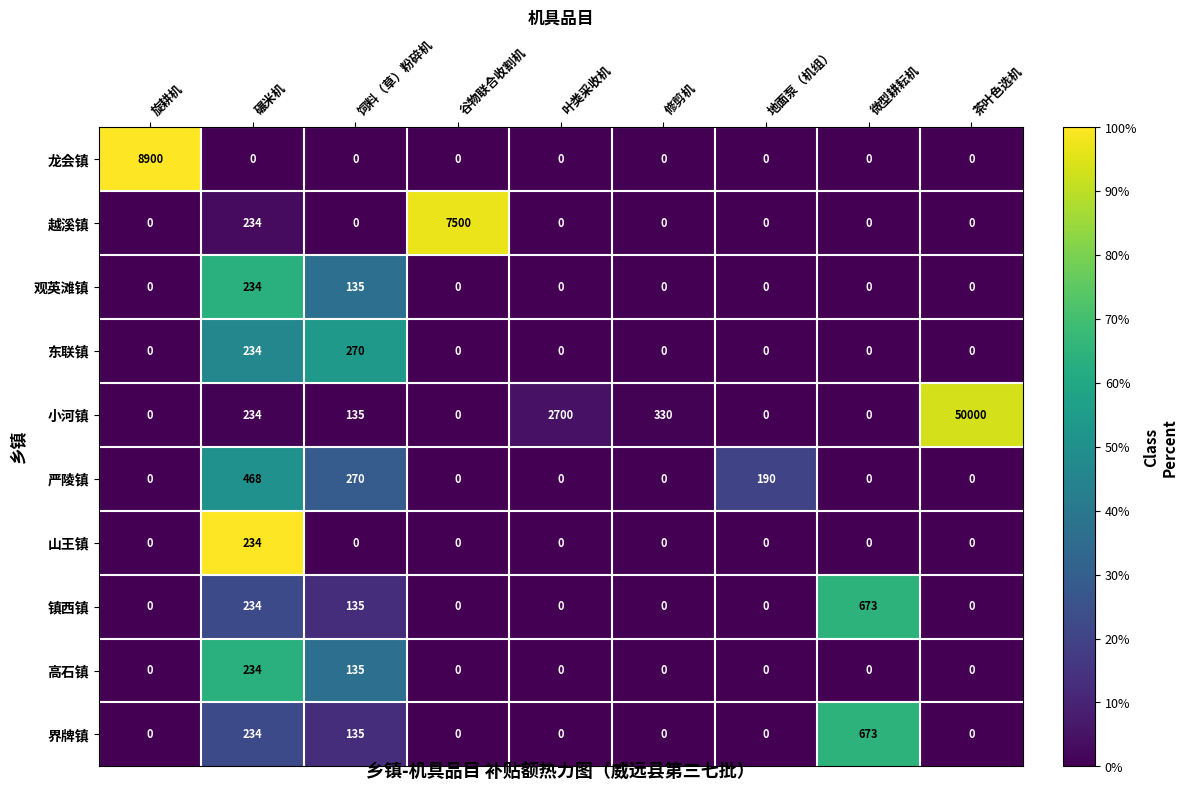

True or false: 严陵镇 has a value of 270 at 饲料（草）粉碎机.

True